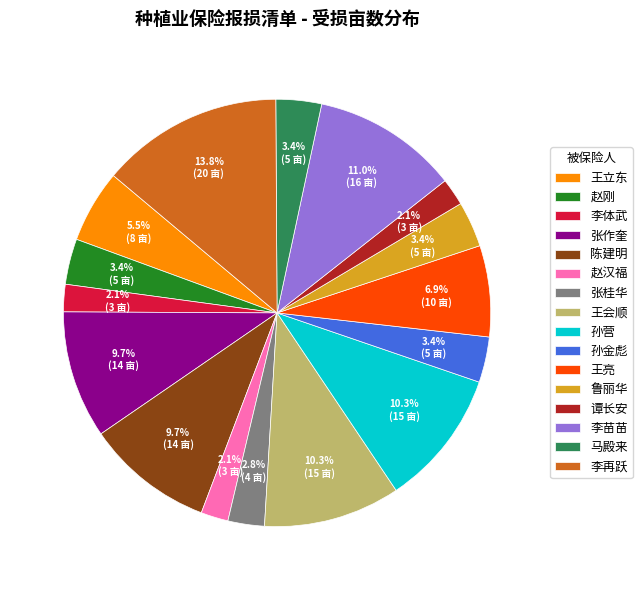

What is the ratio of the value at 赵汉福 to the value at 谭长安?

1.0